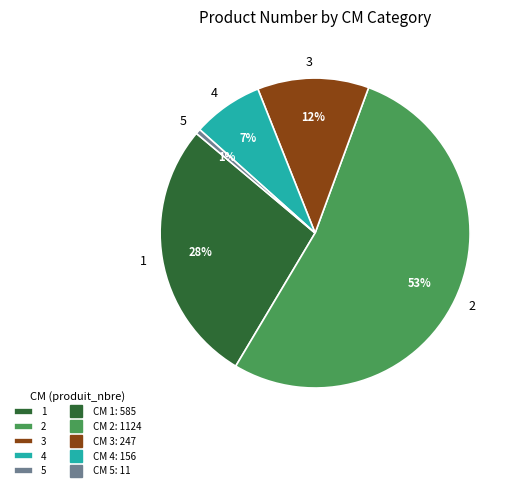

Is the sum of 3 and 5 greater than half?

No